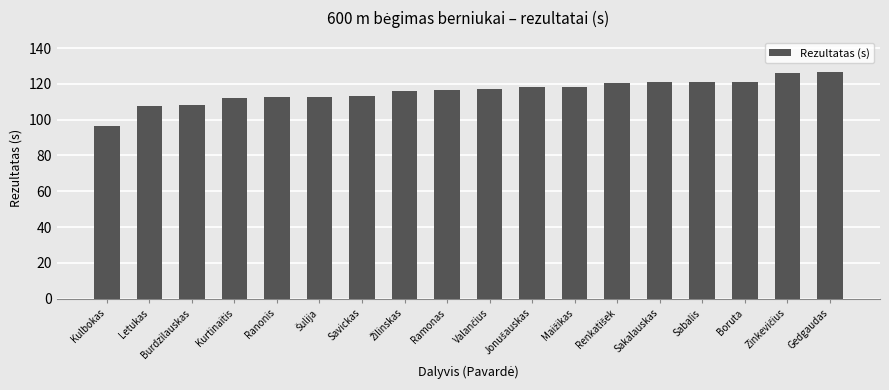

What is the label of the 2nd bar from the left?

Letukas